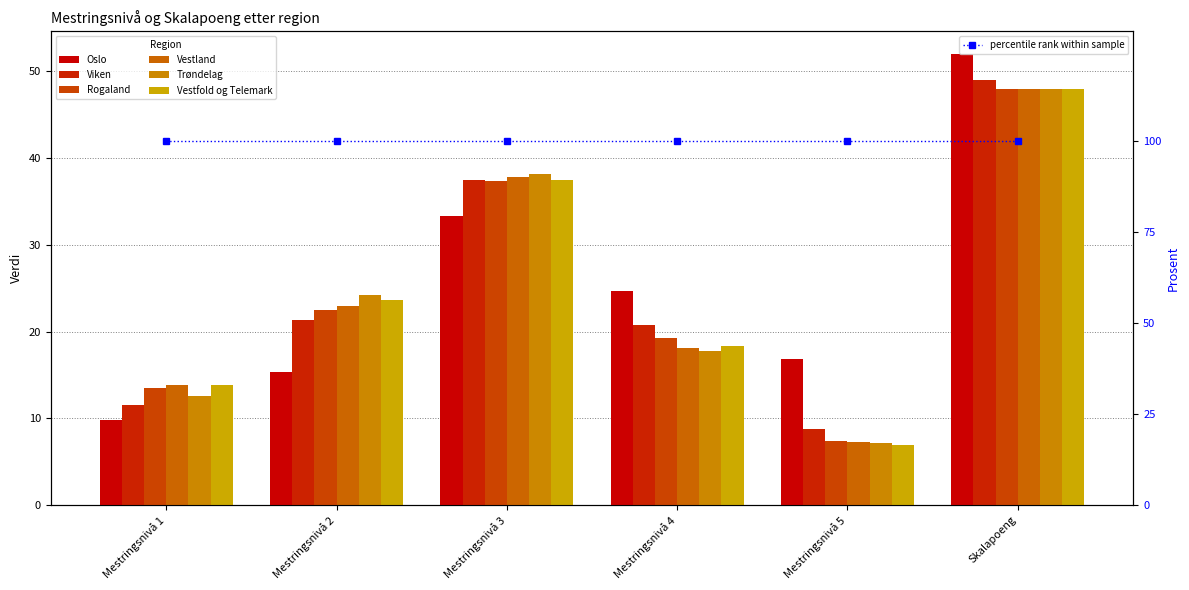

Reading left to right, list all the values displayed in this chart.

Oslo: 9.8	15.3	33.3	24.7	16.9	52.0
Viken: 11.5	21.3	37.5	20.8	8.8	49.0
Rogaland: 13.5	22.5	37.4	19.3	7.4	48.0
Vestland: 13.9	22.9	37.8	18.1	7.3	48.0
Trøndelag: 12.6	24.2	38.2	17.8	7.2	48.0
Vestfold og Telemark: 13.8	23.6	37.5	18.3	6.9	48.0